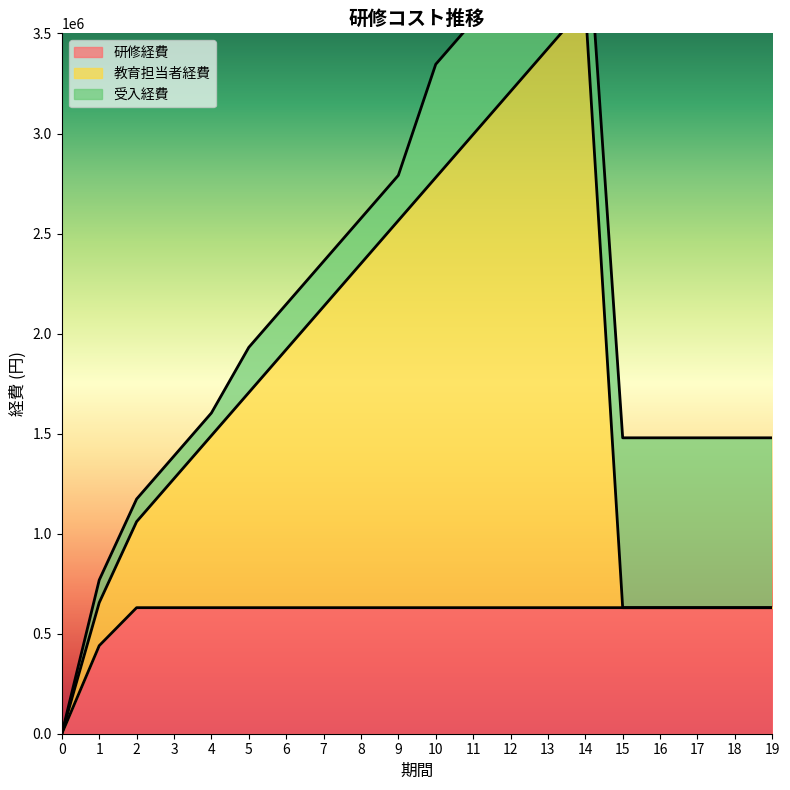

True or false: 研修経費 has a value of 0 at 0.

True